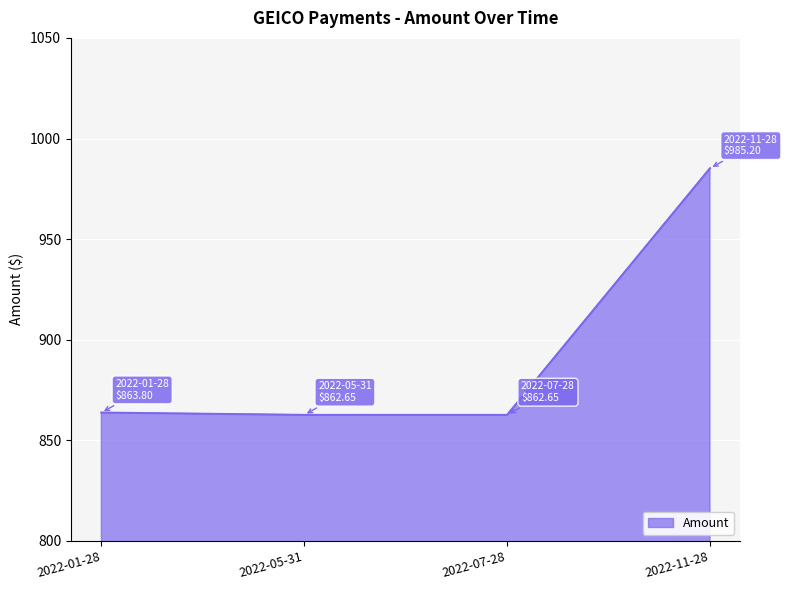

What is the greatest value displayed?

985.2